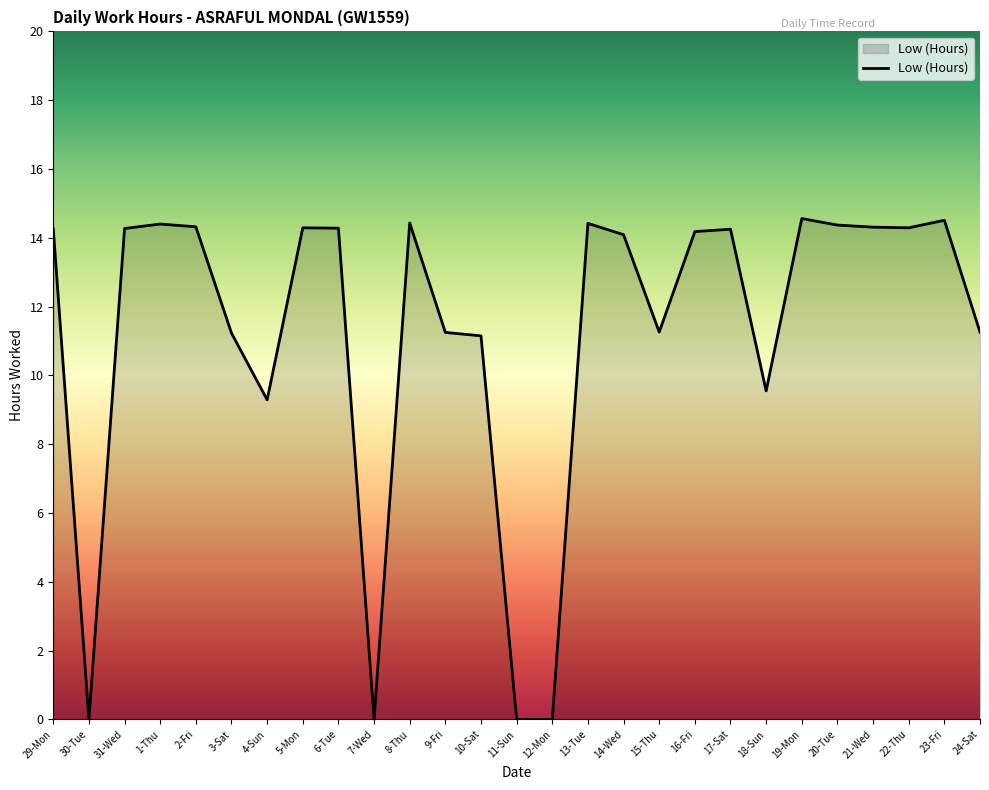

What is the greatest value displayed?

14.6